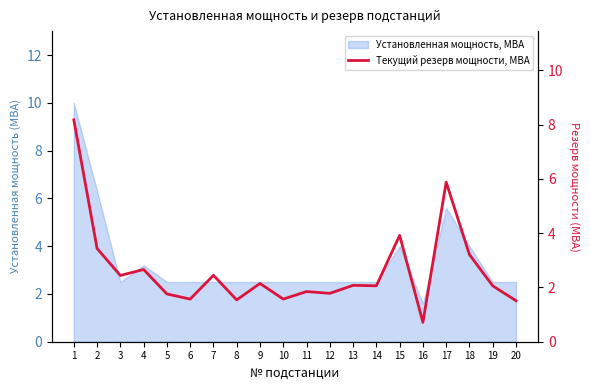

Rank the categories by value from lowest to highest.

16, 20, 8, 6, 10, 5, 12, 11, 19, 14, 13, 9, 3, 7, 4, 18, 2, 15, 17, 1